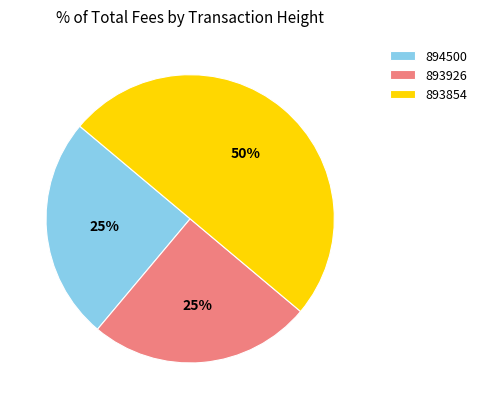

How many segments does this pie chart have?

3